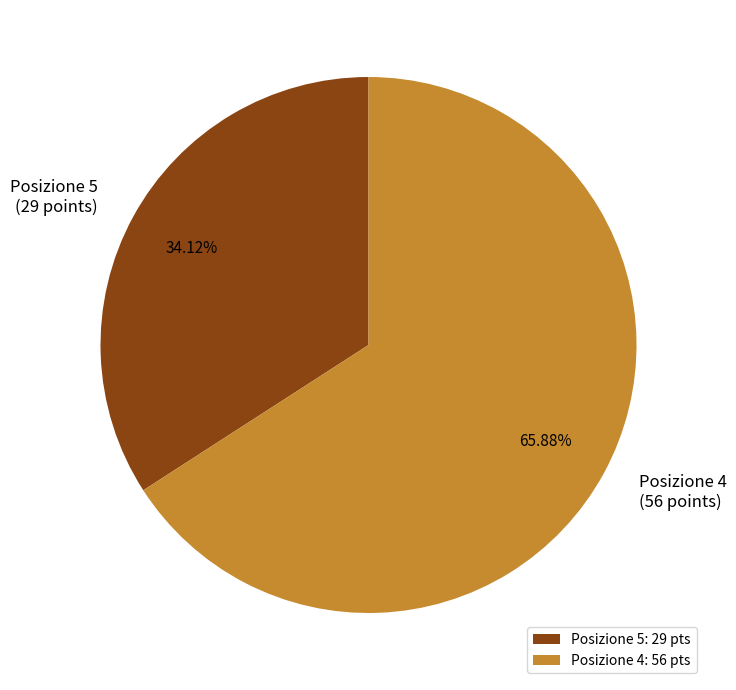

Approximately how many times larger is the value at Posizione 5 compared to Posizione 4?

0.5